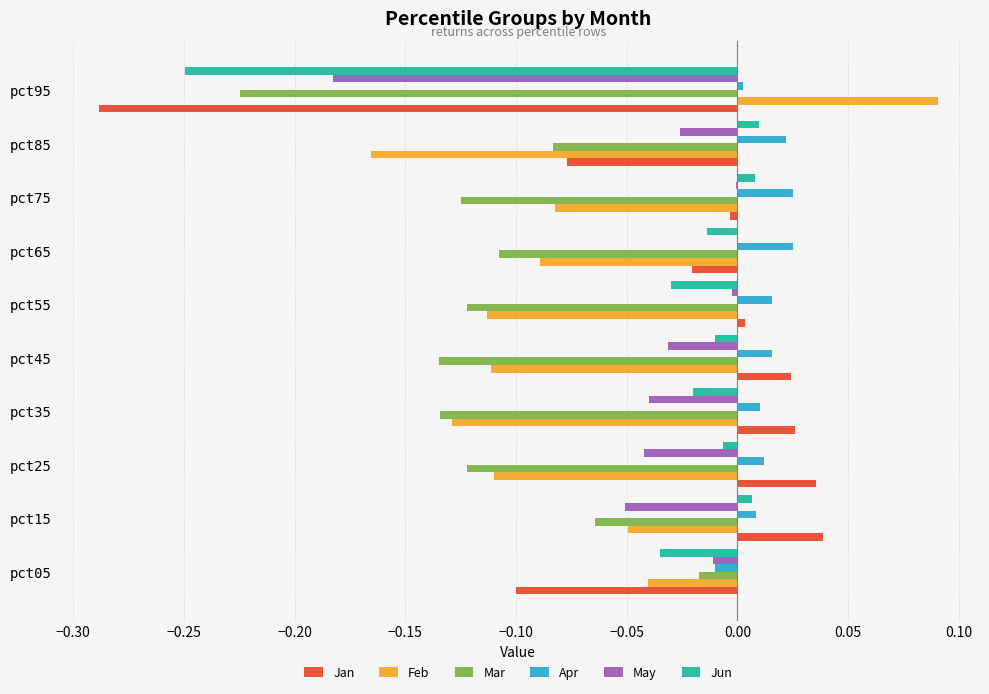

Count the number of data series in this chart.

6